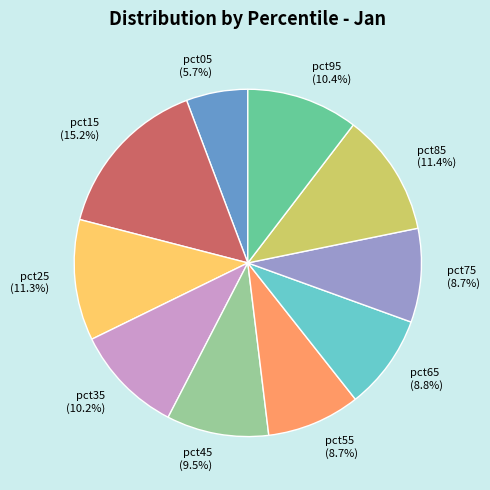

Do pct55 and pct85 together represent more than half of the pie?

No